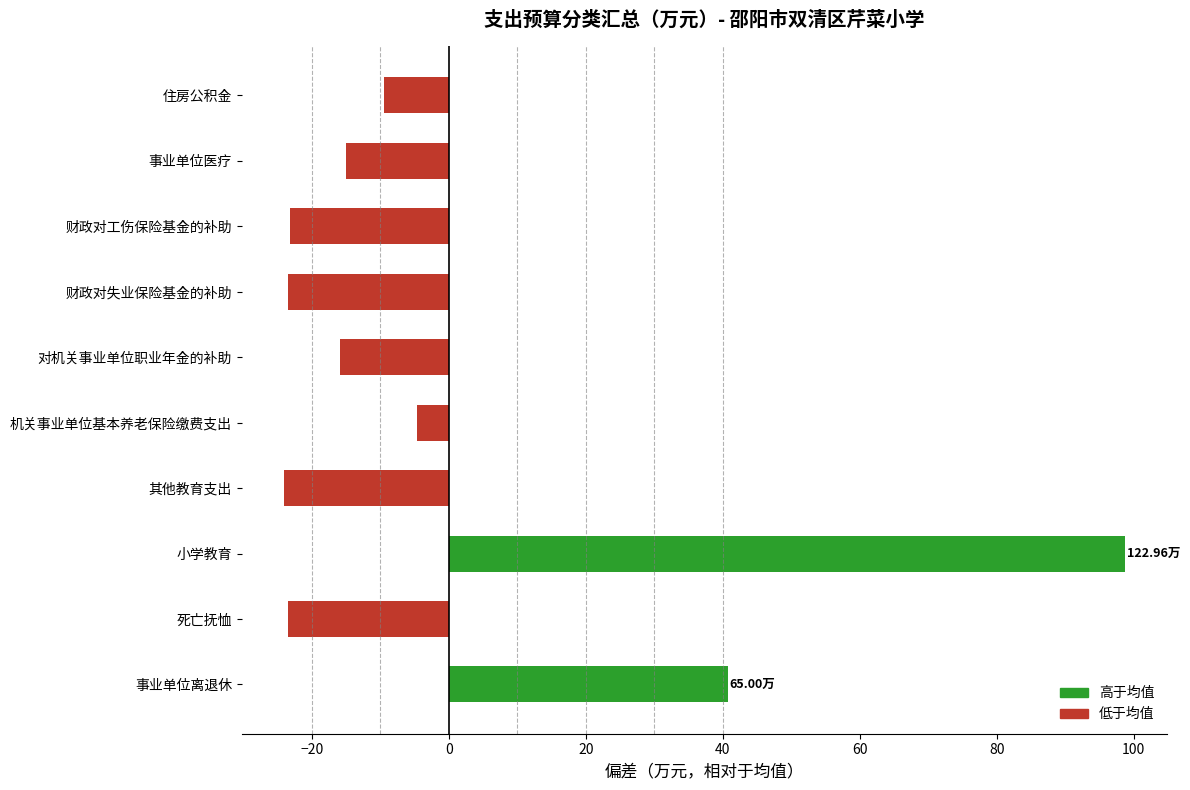

Which label corresponds to the largest value in the chart?

小学教育